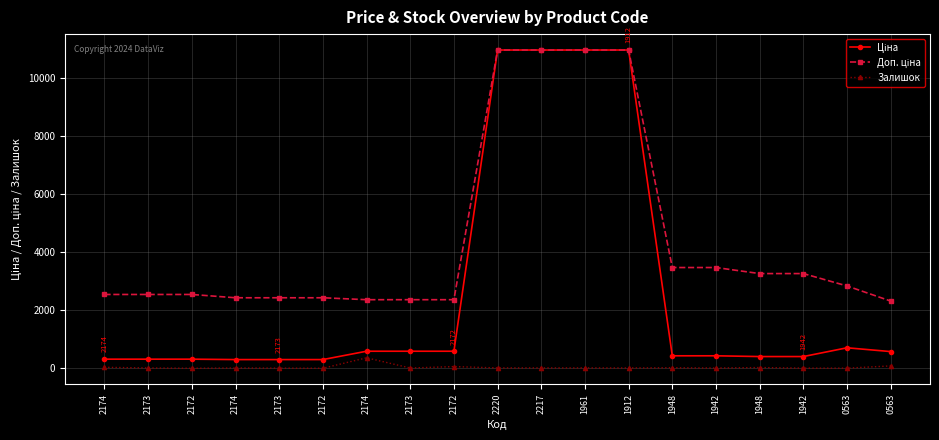

At which label is Доп. ціна closest to 6641?

1948